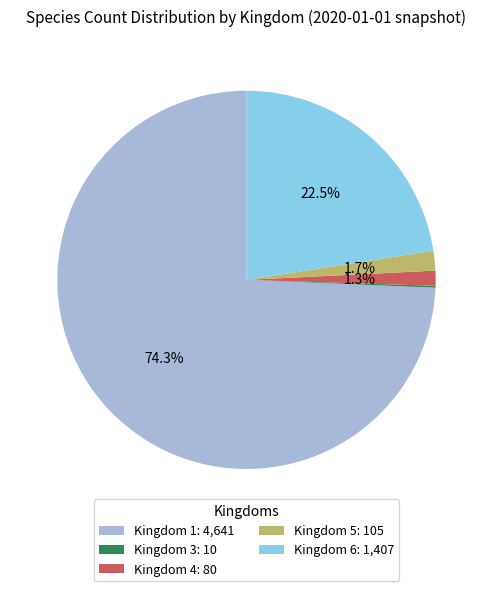

Does Kingdom 4: 80 represent more than half of the total?

No